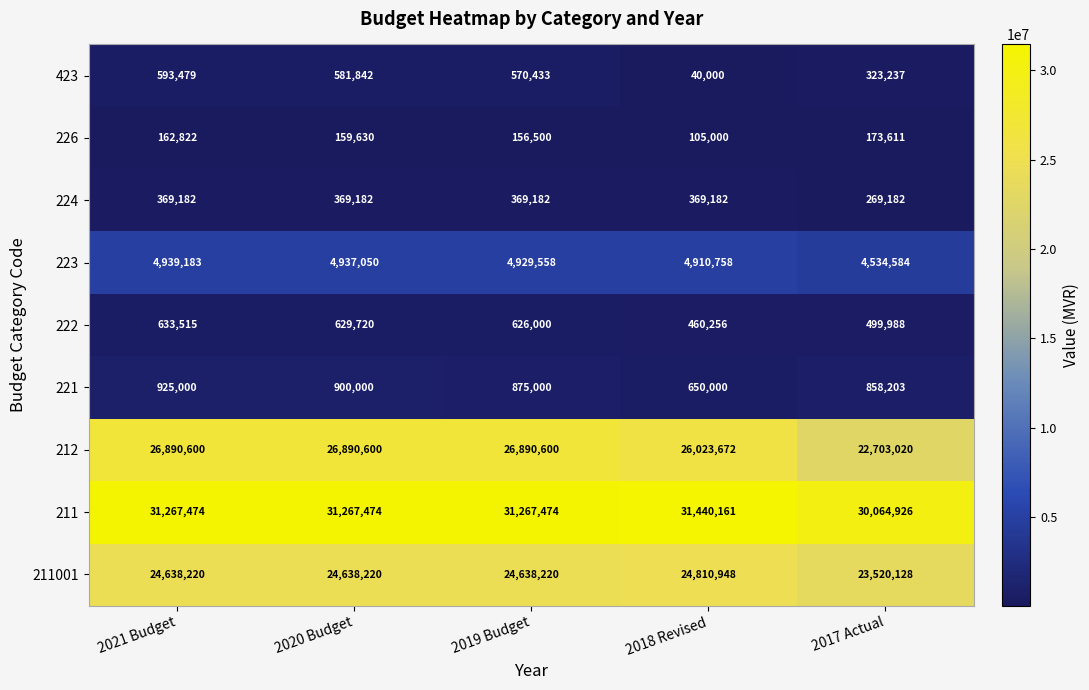

At how many categories does at least one series exceed 28992333?

5